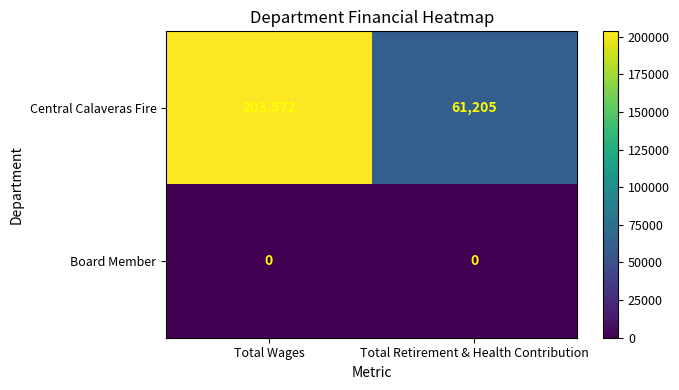

What is the maximum value shown in the chart?

203572